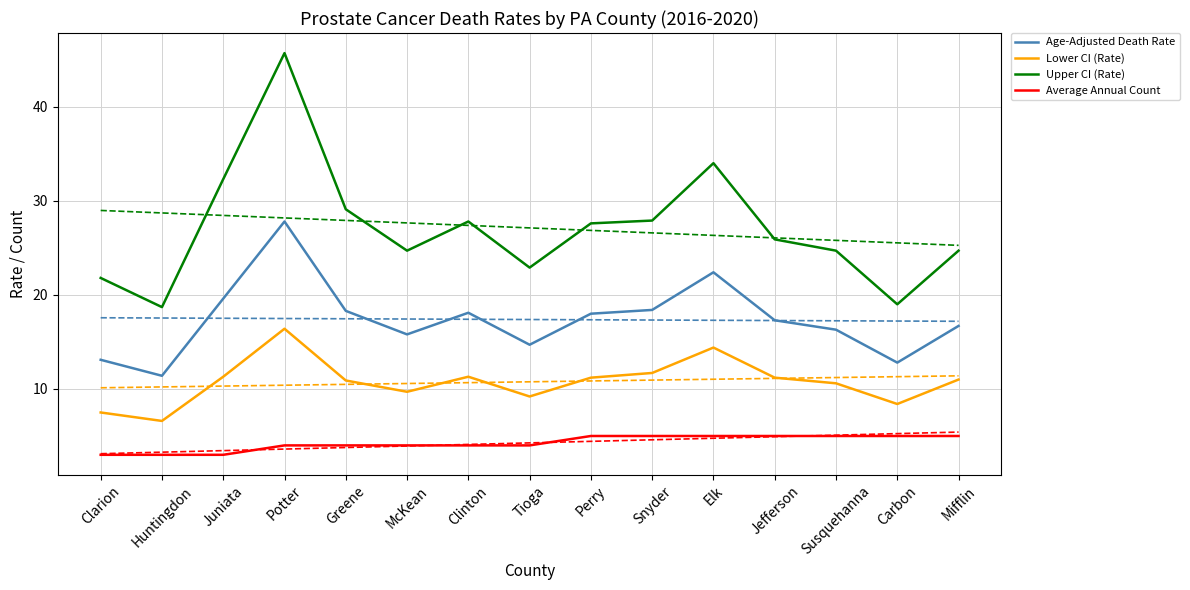

List the series in order of their overall mean, lowest first.

Average Annual Count, Lower CI (Rate), Age-Adjusted Death Rate, Upper CI (Rate)